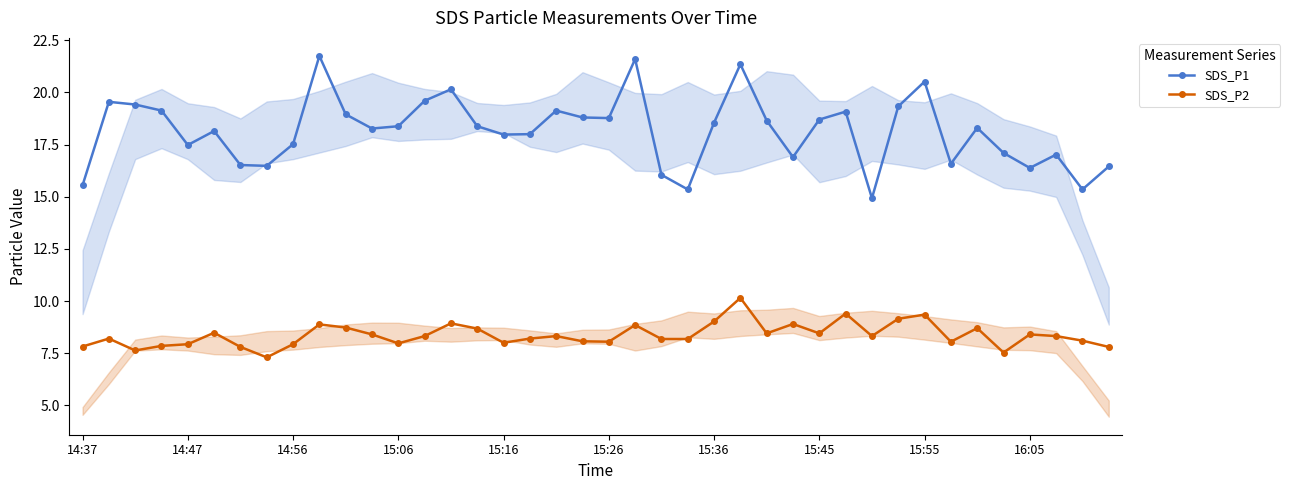

Is this an area chart (filled region under the line)?

No